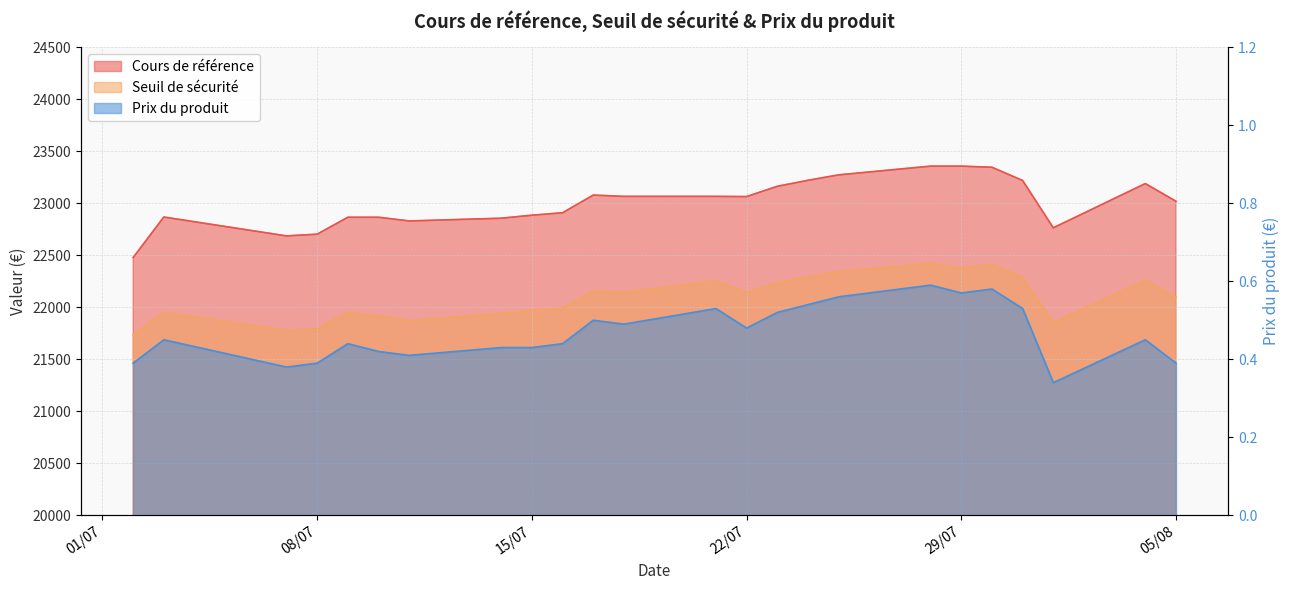

What is the total value across all series at 2025-07-30?

45757.6